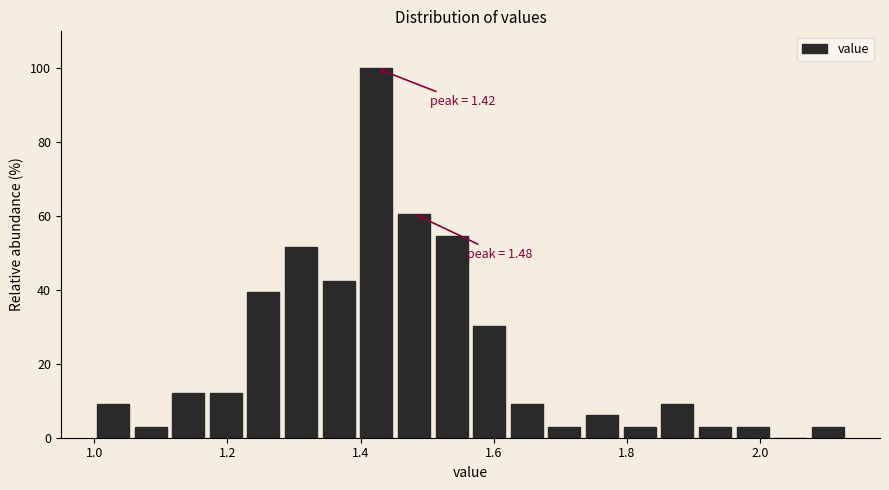

Read against the x-axis, roughly where is the centre of the tallest bar?

1.42